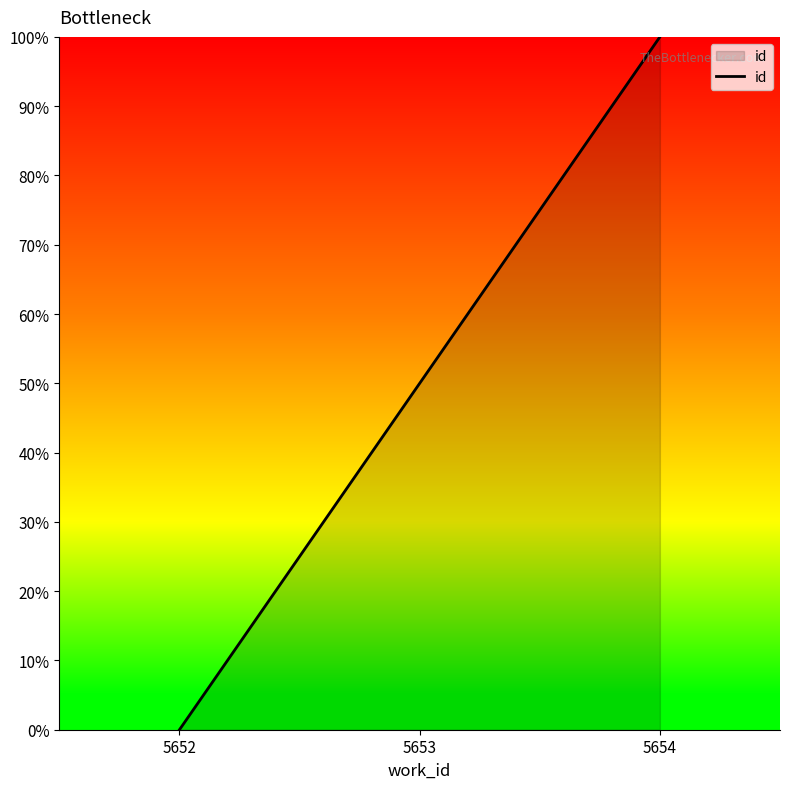

At which label is the value closest to 50?

5653